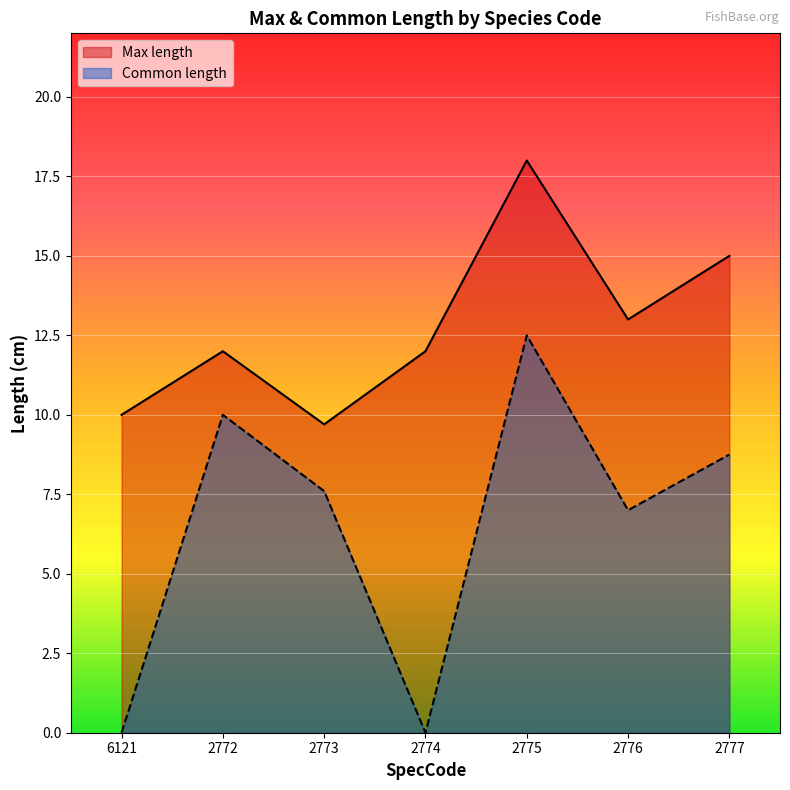

True or false: Common length has a value of 11.3 at 2776.

False